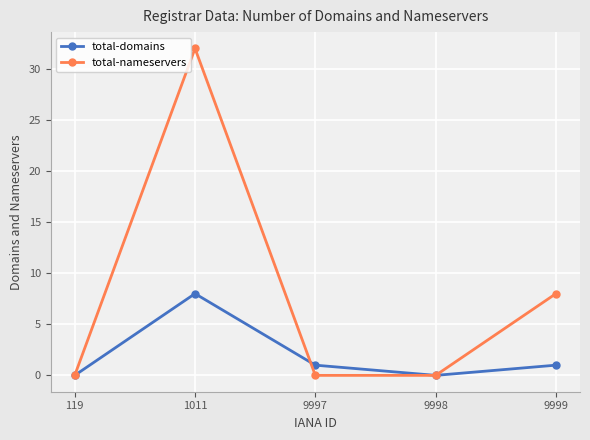

How many interior local peaks does the total-nameservers series have?

1